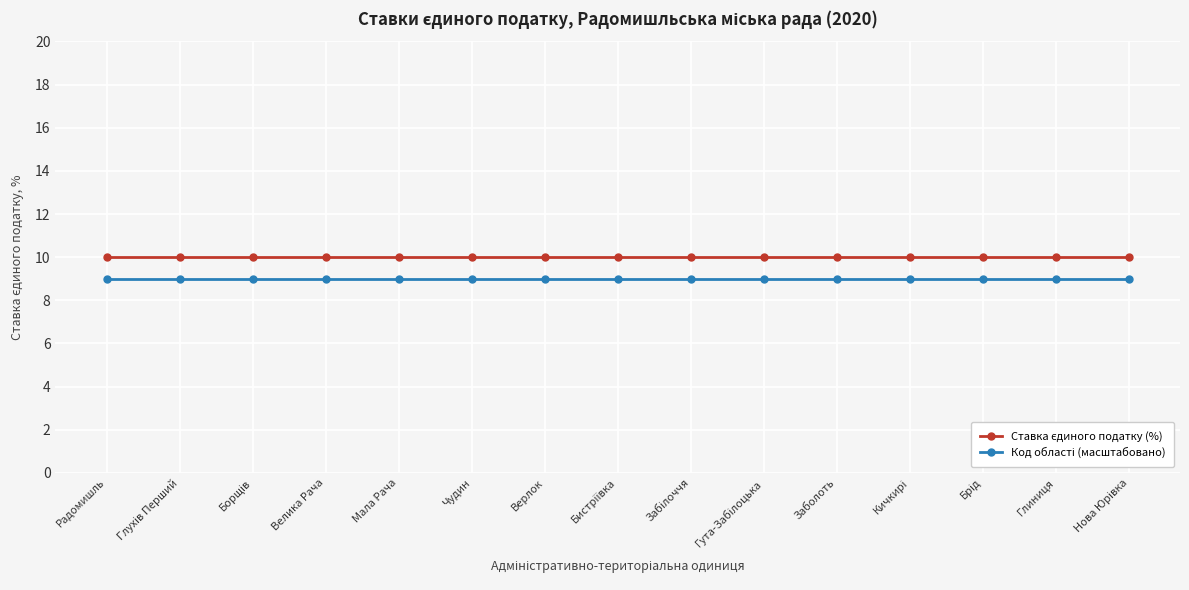

What is the greatest value displayed?

10